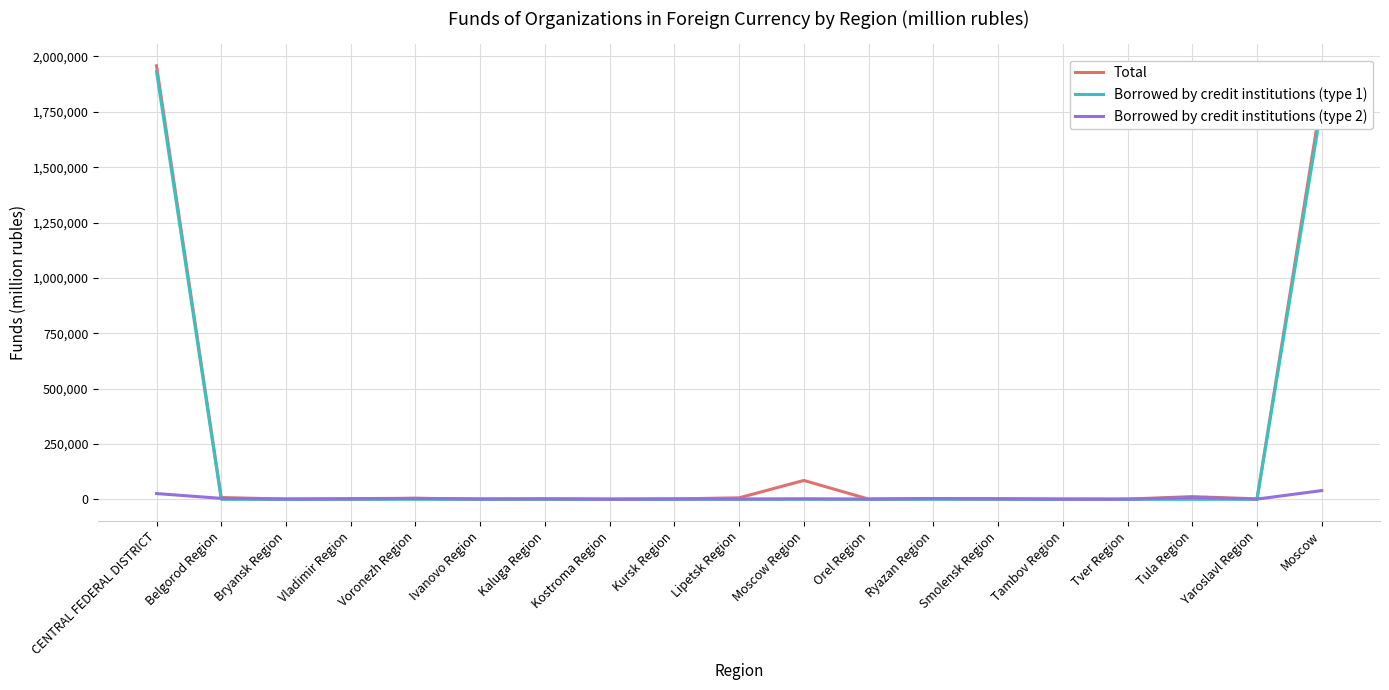

Where is Total nearest to the value 979230?

Moscow